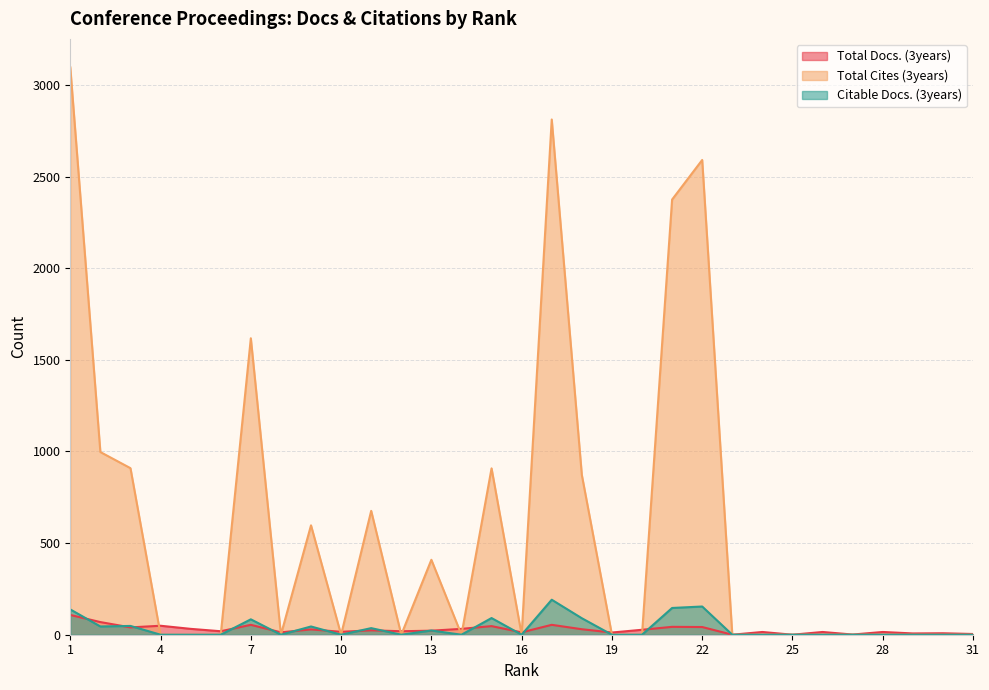

Between 25 and 31, which is larger?

31